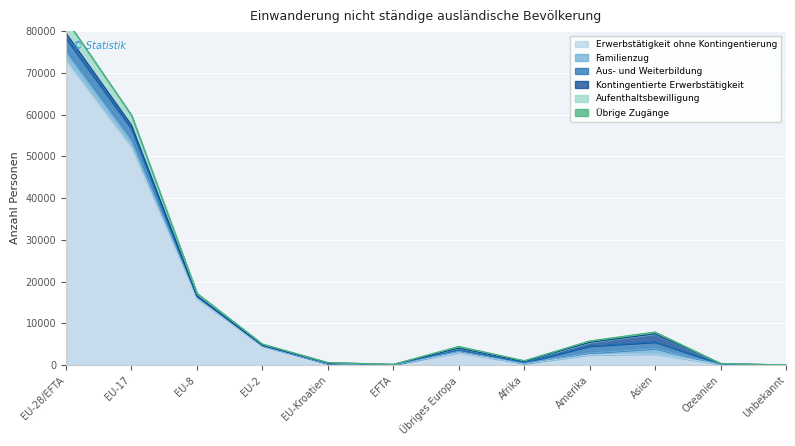

Where is Erwerbstätigkeit ohne Kontingentierung nearest to the value 36500?

EU-17